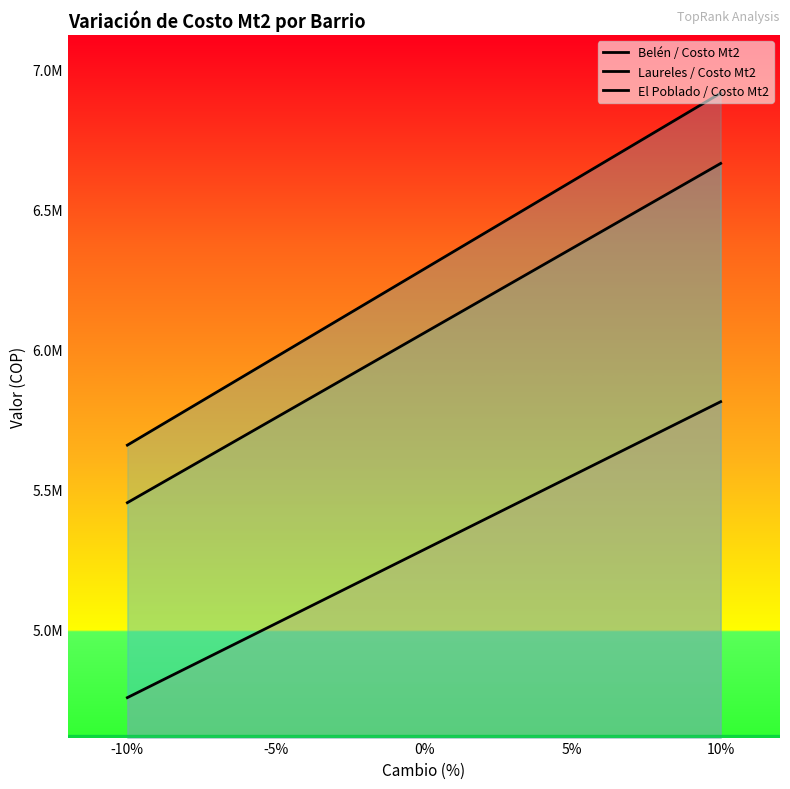

True or false: El Poblado / Costo Mt2 has more than 0 points higher than both neighbors.

False